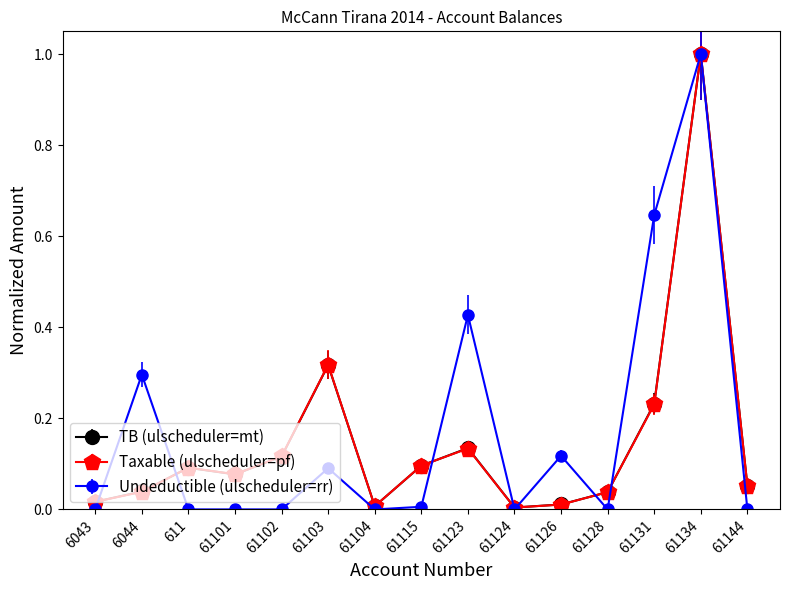

True or false: Undeductible (ulscheduler=rr) has more than 1 points higher than both neighbors.

True